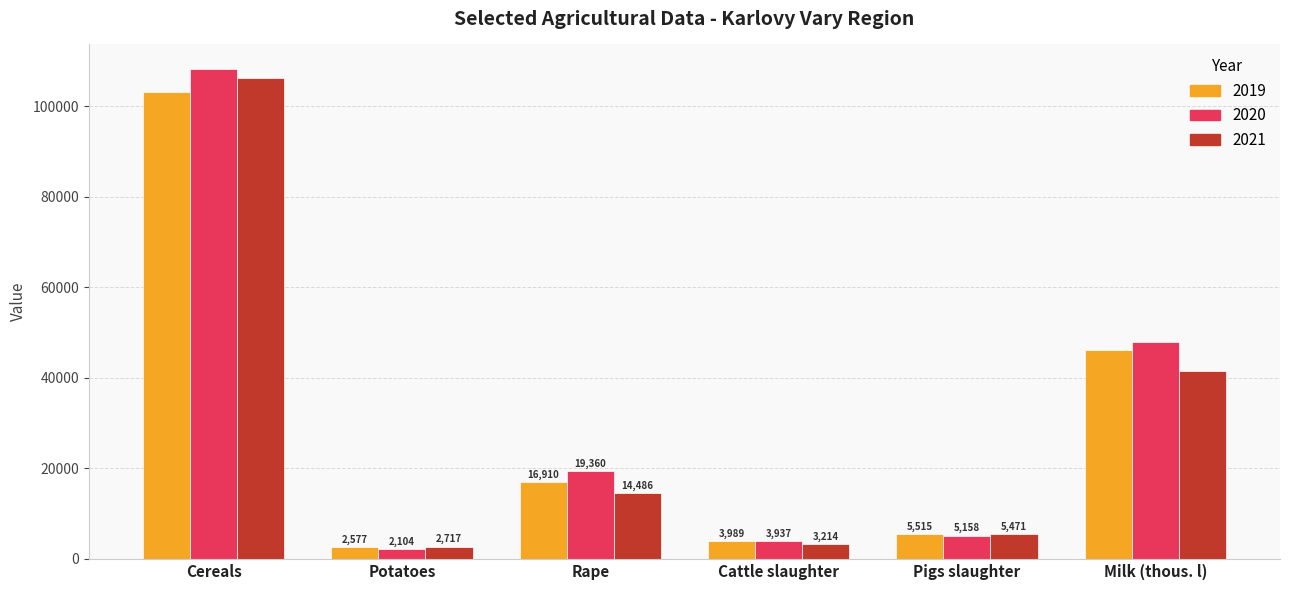

Rank the categories by 2020 value from highest to lowest.

Cereals, Milk (thous. l), Rape, Pigs slaughter, Cattle slaughter, Potatoes